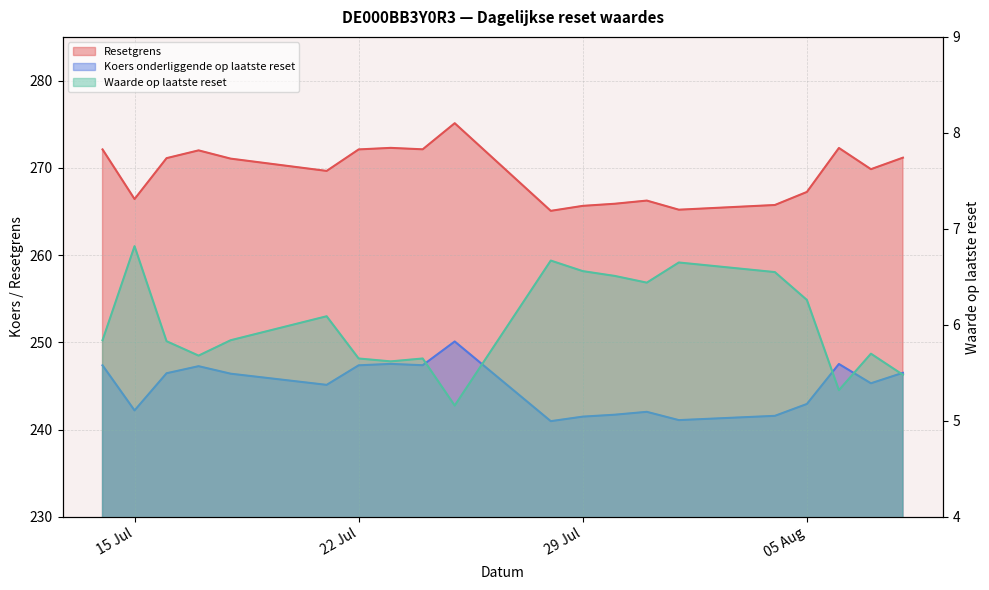

True or false: Resetgrens has more than 1 interior local peaks.

True